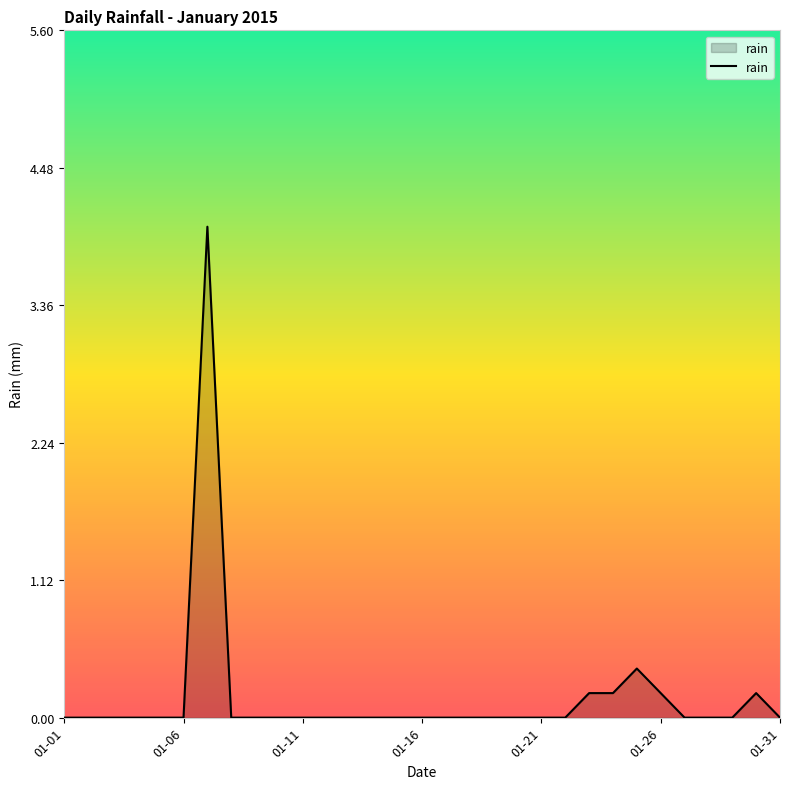

What is the greatest value displayed?

4.0